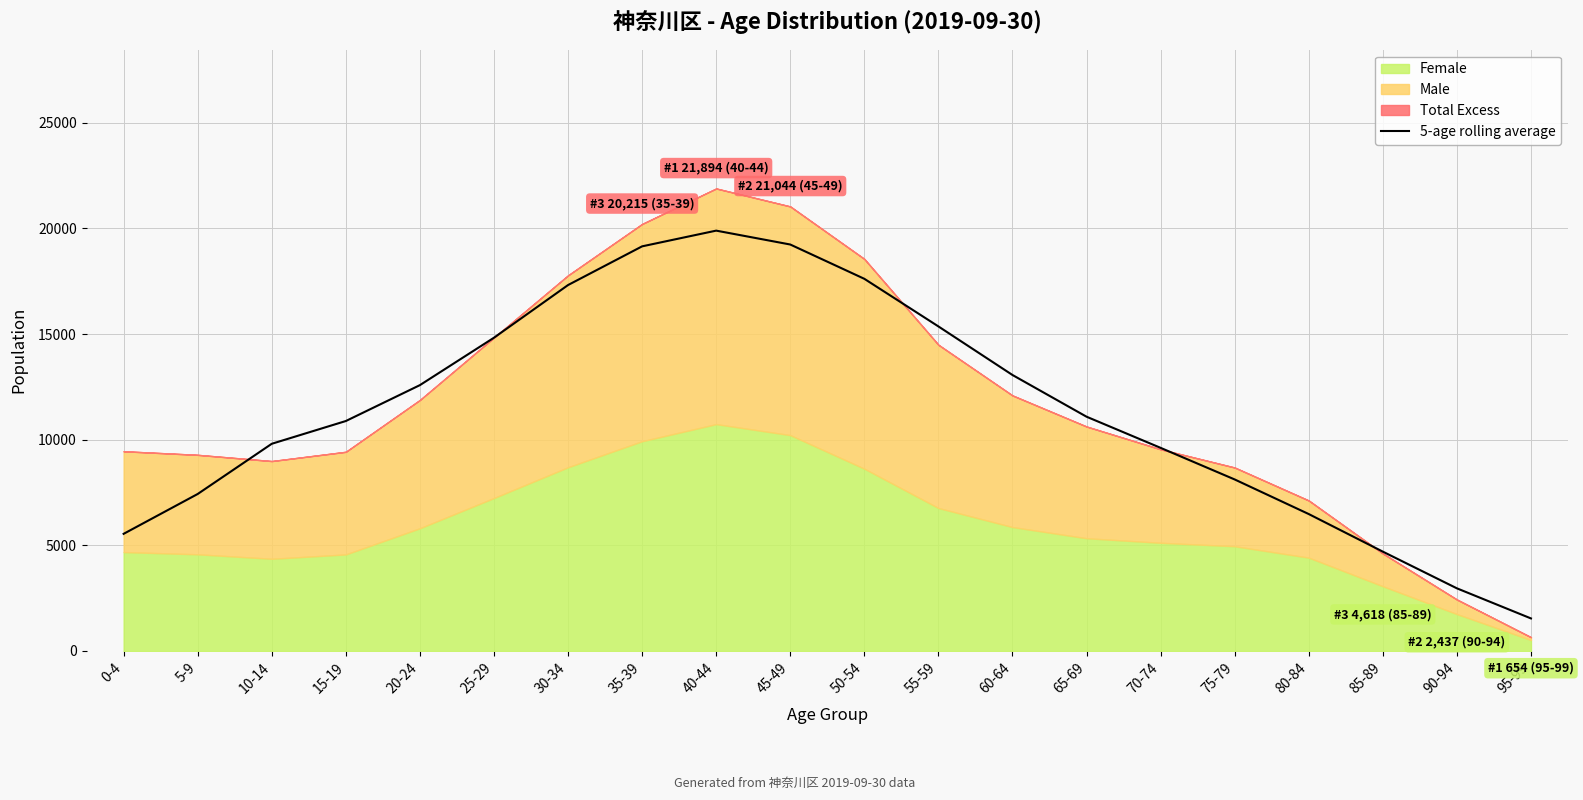

How many categories are shown in the chart?

20